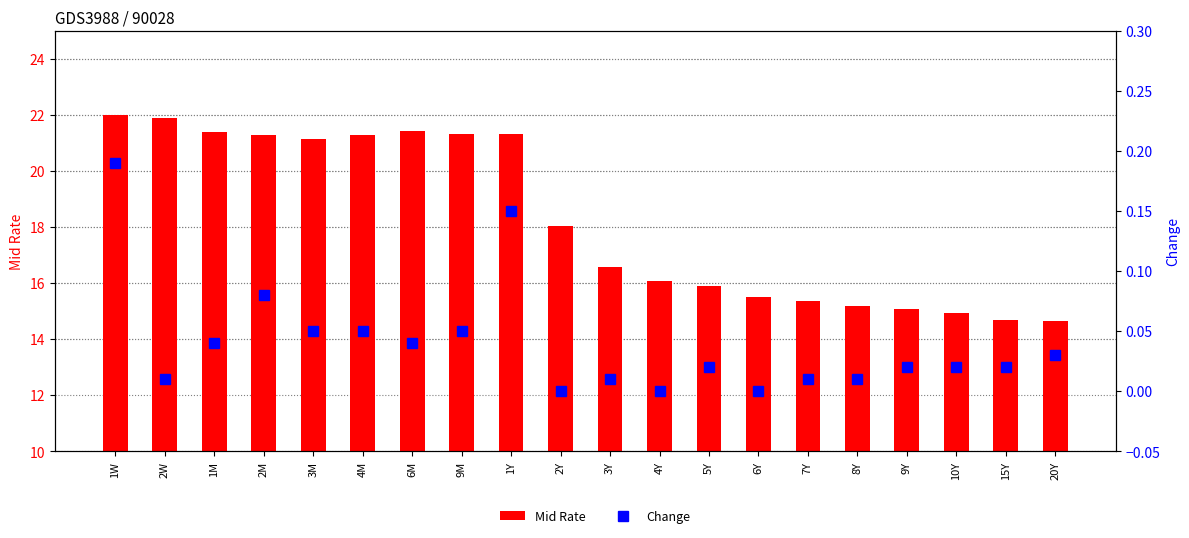

Is the value of Change at 7Y greater than the value of Mid Rate at 9Y?

No